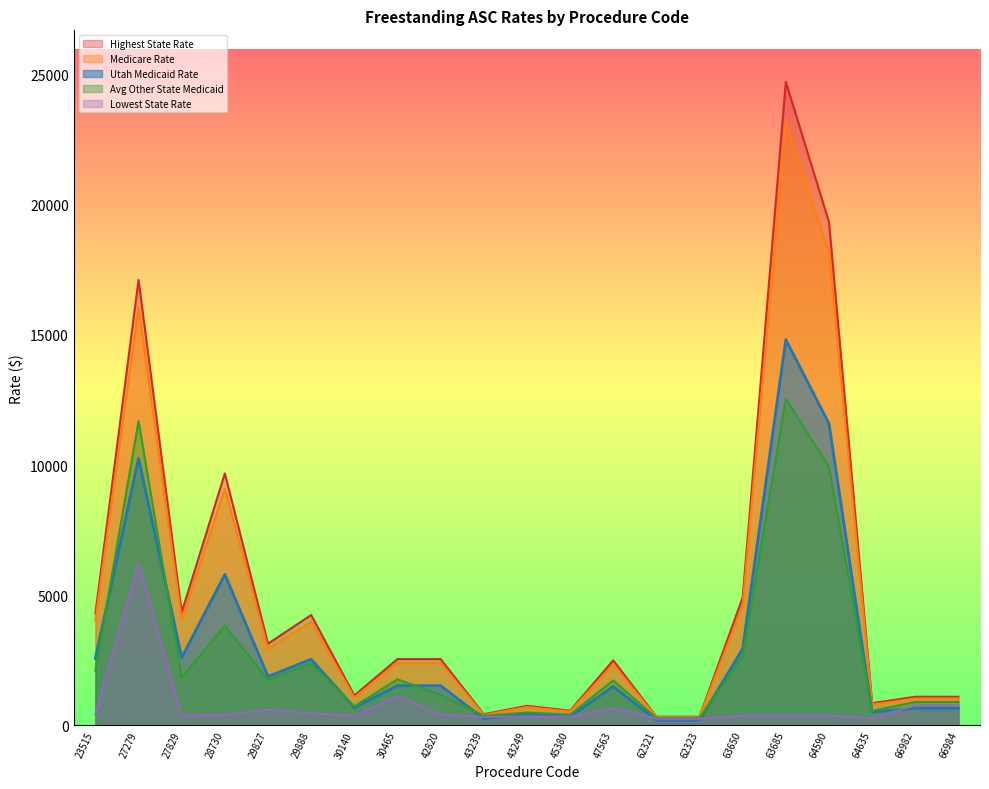

What is the maximum value for Medicare Rate?

23193.7